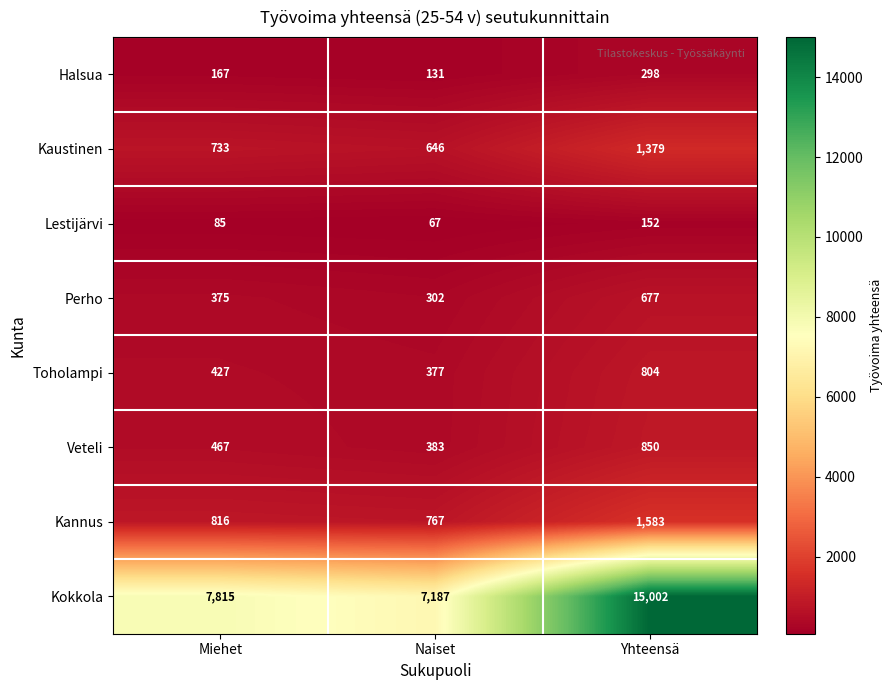

List the series in order of their peak value, lowest first.

Lestijärvi, Halsua, Perho, Toholampi, Veteli, Kaustinen, Kannus, Kokkola